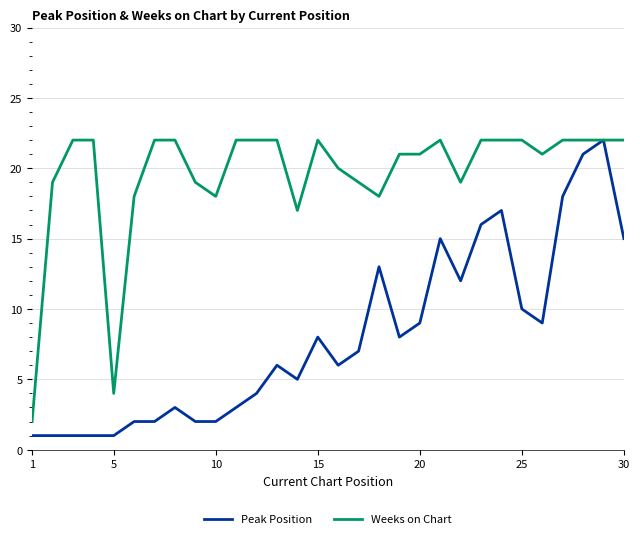

How many distinct data groups are displayed?

2